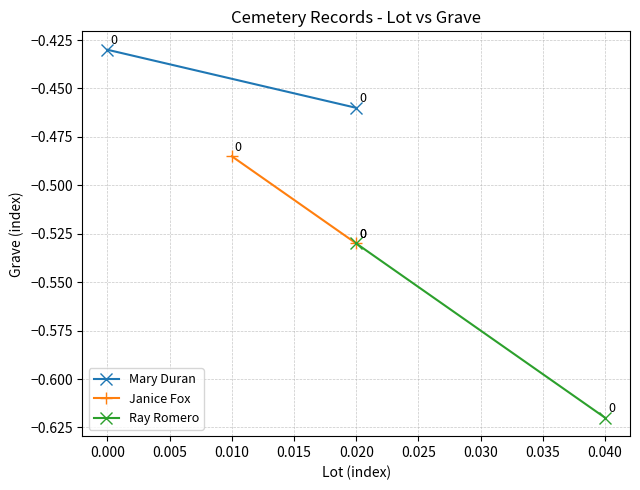

List the series in order of their overall mean, highest first.

Mary Duran, Janice Fox, Ray Romero